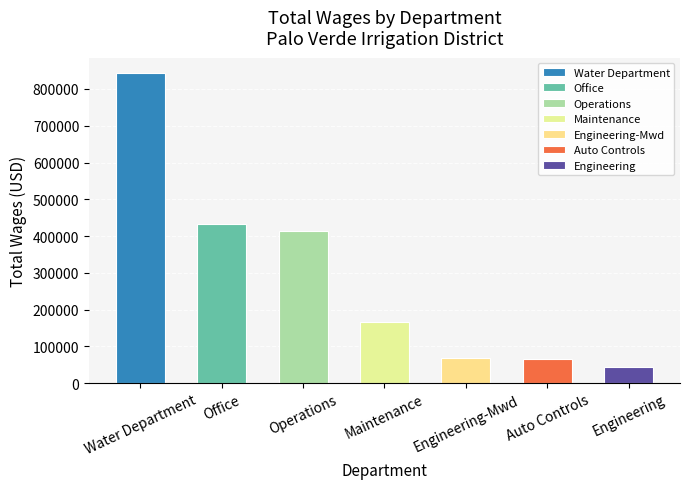

What is the maximum value shown in the chart?

842983